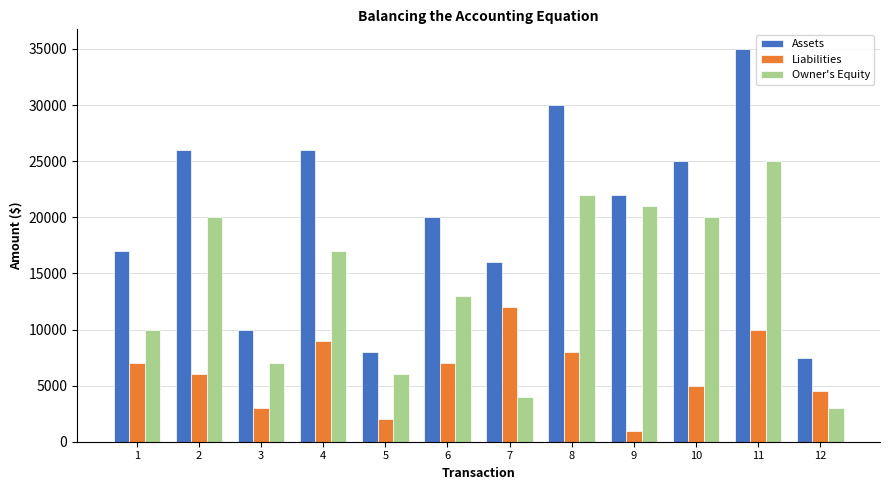

Which series has the widest spread of values?

Assets